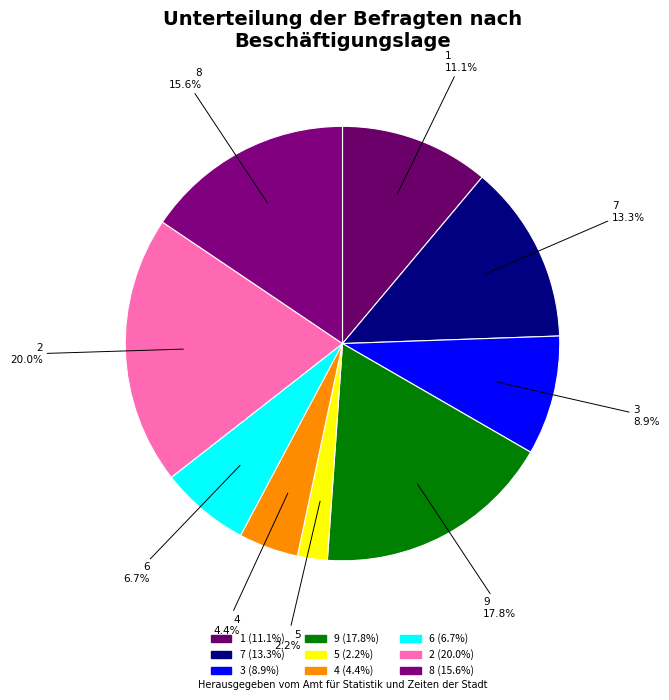

Rank the categories by value from lowest to highest.

5, 4, 6, 3, 1, 7, 8, 9, 2